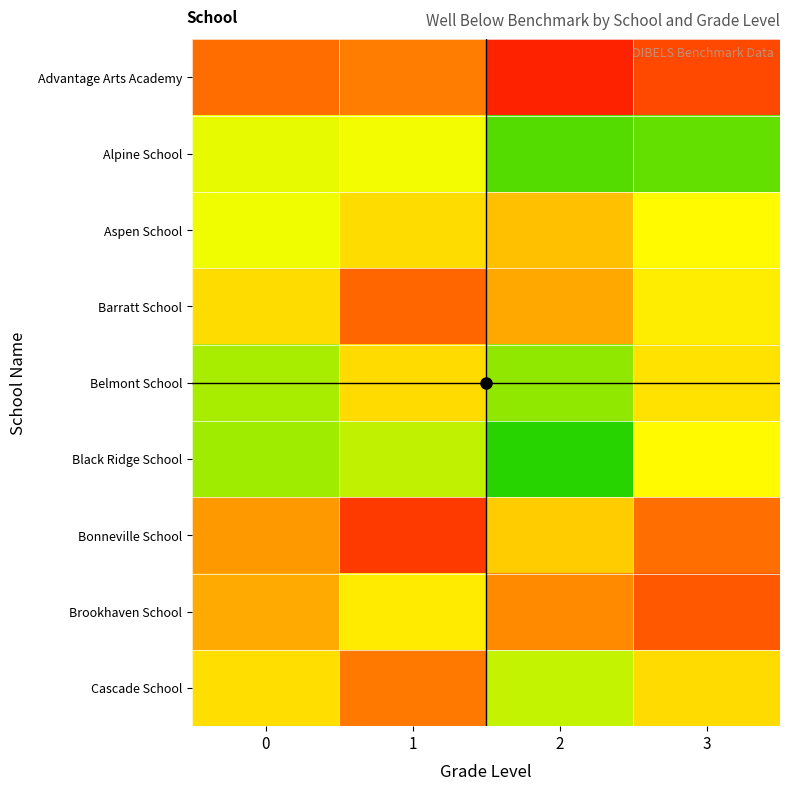

What is the difference between the highest and lowest values at 1?

0.4